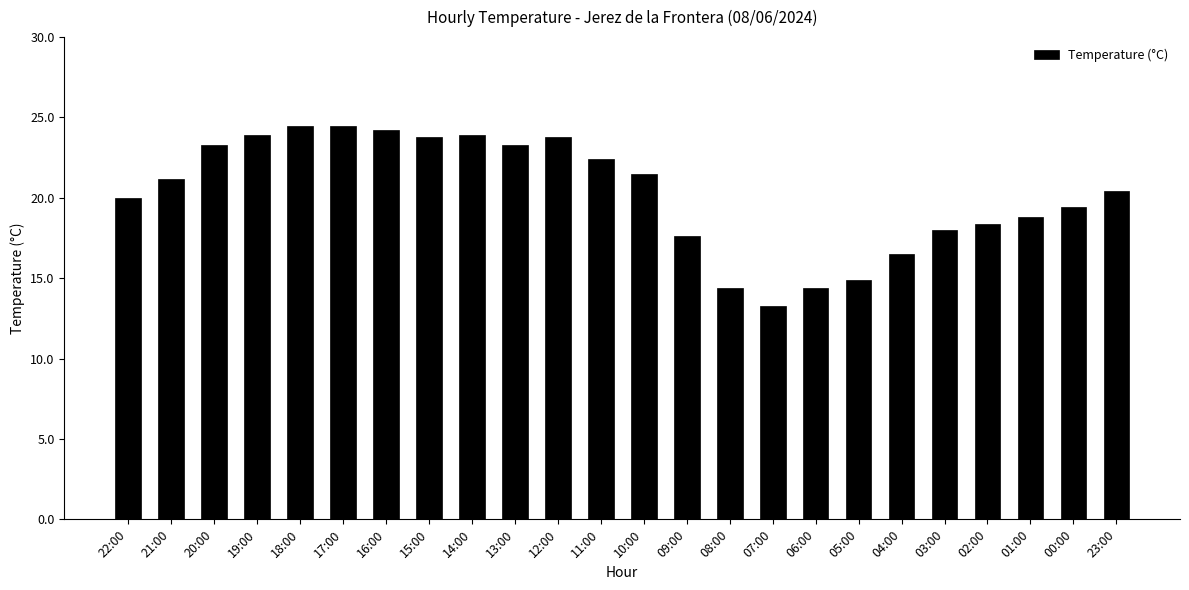

The value at 23:00 is 14.1. True or false?

False